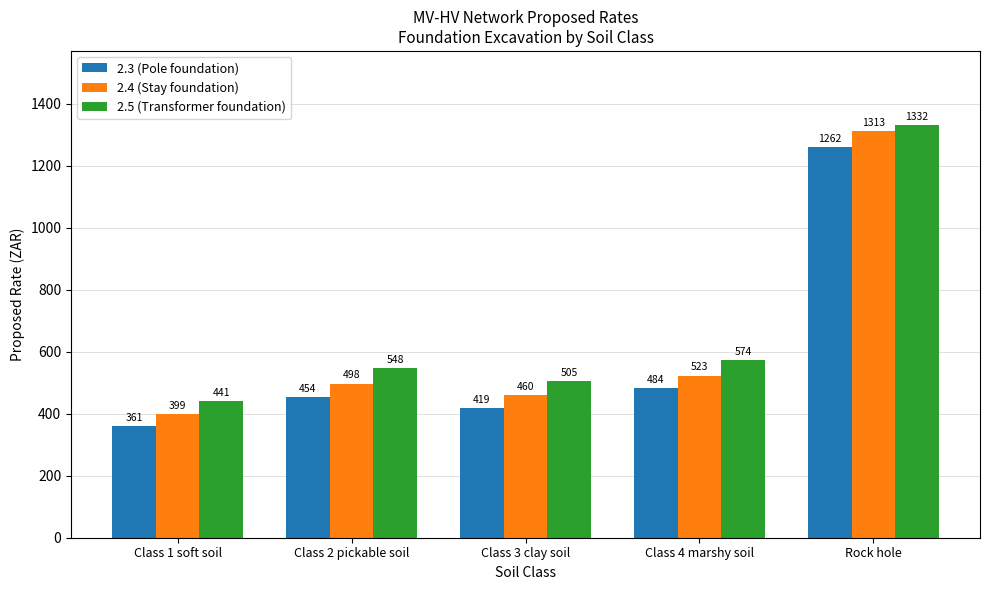

Which series changed the most between Class 4 marshy soil and Rock hole?

2.4 (Stay foundation)